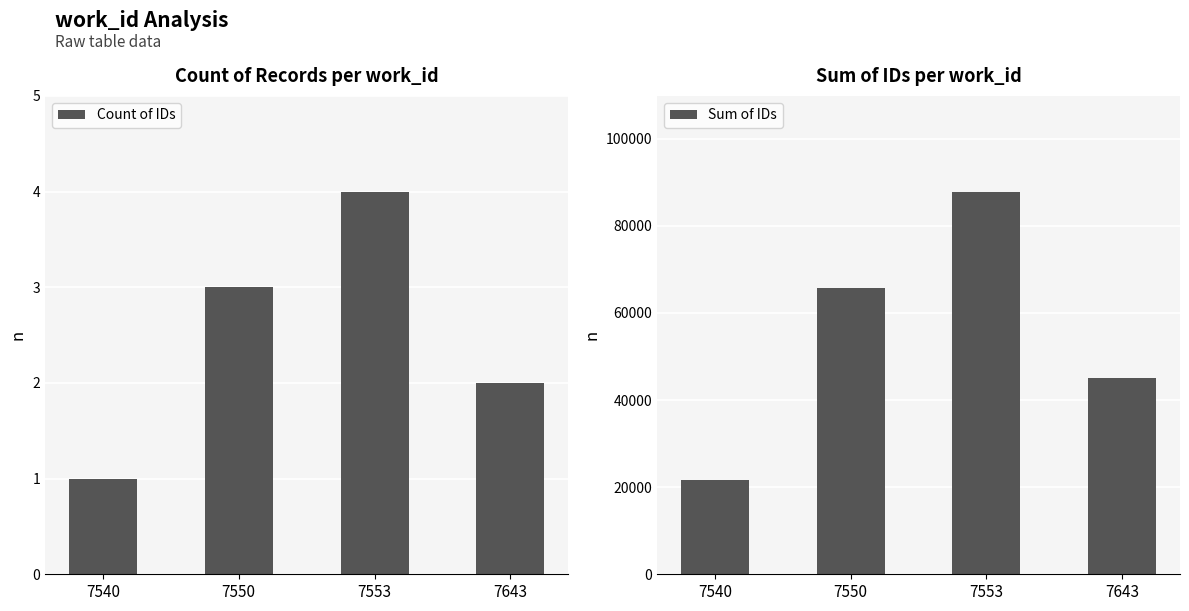

What is the value of the Sum of IDs bar at the 2nd from the left?

65621